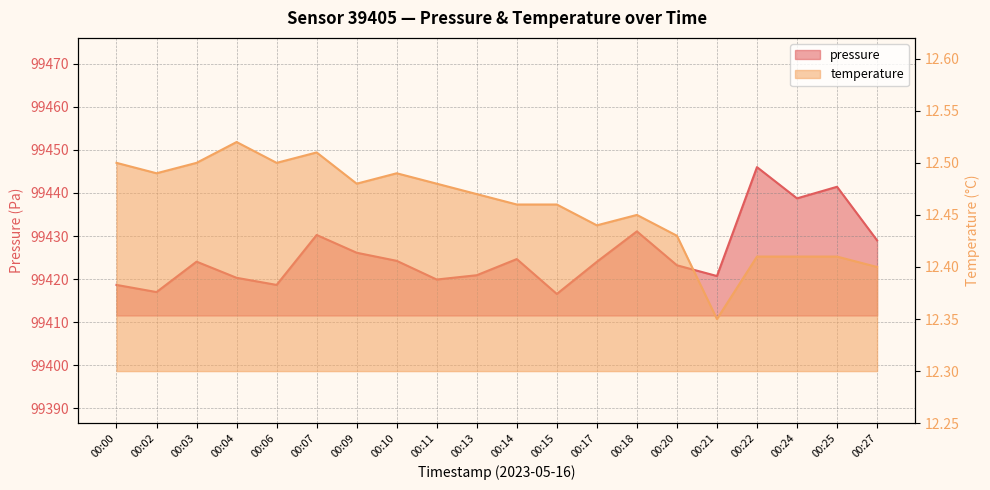

The pressure series shows 142154.2 at 00:10. True or false?

False